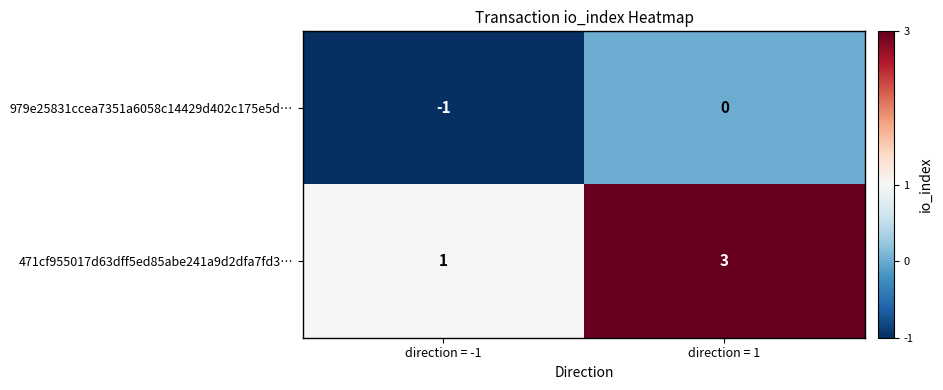

Is the value of 471cf955017d63dff5ed85abe241a9d2dfa7fd3… at direction = -1 greater than the value of 979e25831ccea7351a6058c14429d402c175e5d… at direction = -1?

Yes